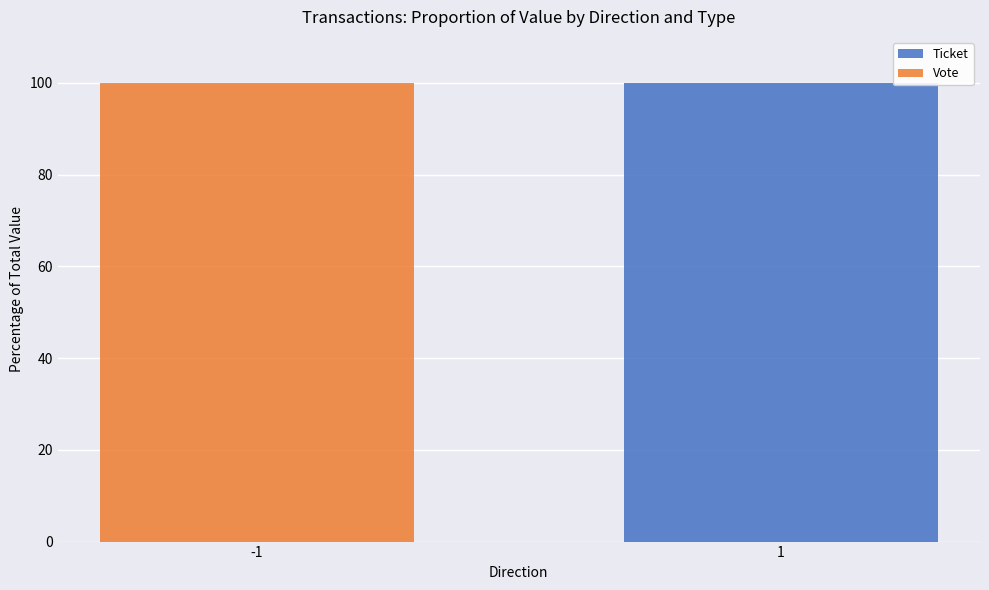

What is the highest value of the Ticket series?

100